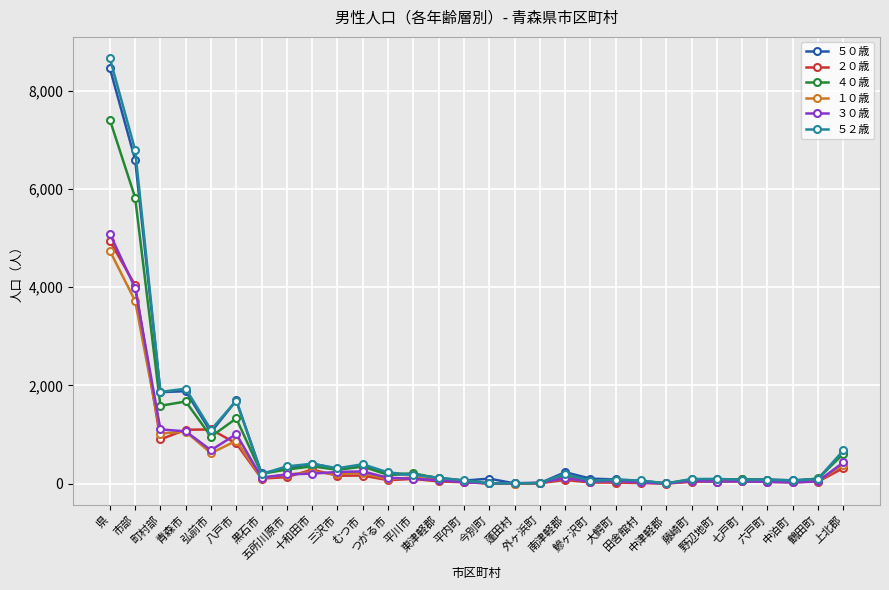

Which series has the widest spread of values?

５２歳